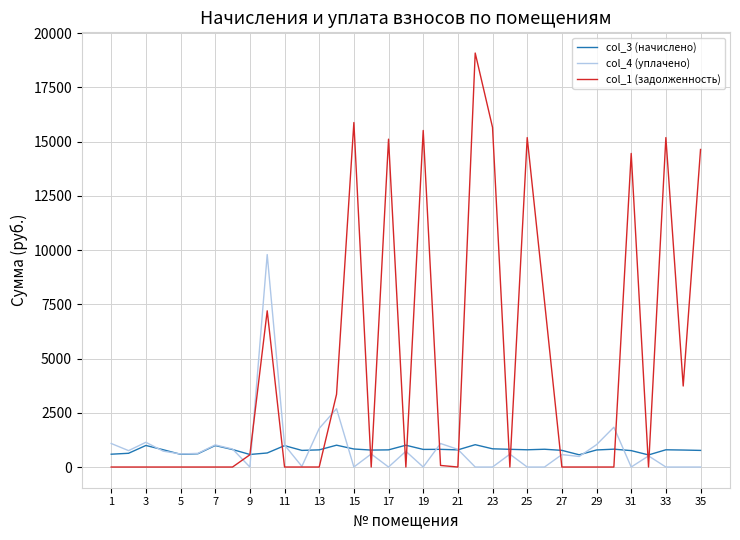

Which series has the largest range (max minus min)?

col_1 (задолженность)